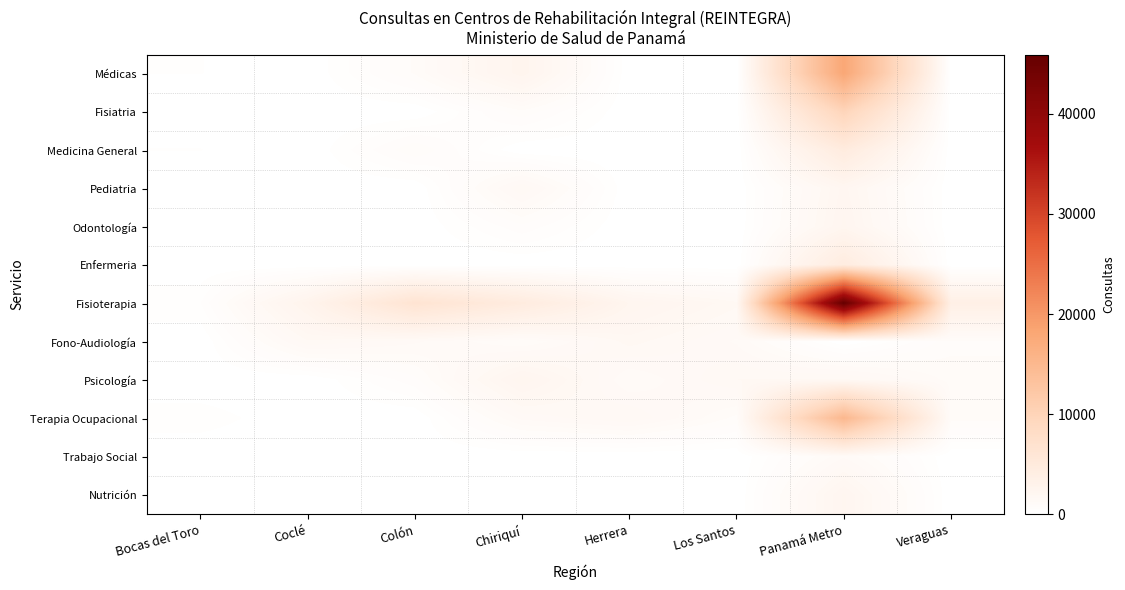

Reading left to right, what are all the values shown in this chart?

Médicas: Bocas del Toro=185	Coclé=0	Colón=928	Chiriquí=2476	Herrera=0	Los Santos=0	Panamá Metro=17966	Veraguas=0
Fisiatria: Bocas del Toro=0	Coclé=0	Colón=0	Chiriquí=859	Herrera=0	Los Santos=0	Panamá Metro=9830	Veraguas=0
Medicina General: Bocas del Toro=185	Coclé=0	Colón=885	Chiriquí=0	Herrera=0	Los Santos=0	Panamá Metro=4693	Veraguas=0
Pediatria: Bocas del Toro=0	Coclé=0	Colón=0	Chiriquí=1617	Herrera=0	Los Santos=0	Panamá Metro=2048	Veraguas=0
Odontología: Bocas del Toro=0	Coclé=0	Colón=0	Chiriquí=669	Herrera=0	Los Santos=0	Panamá Metro=2209	Veraguas=0
Enfermeria: Bocas del Toro=0	Coclé=0	Colón=0	Chiriquí=0	Herrera=0	Los Santos=0	Panamá Metro=4500	Veraguas=0
Fisioterapia: Bocas del Toro=346	Coclé=2653	Colón=6437	Chiriquí=4615	Herrera=2319	Los Santos=1663	Panamá Metro=45874	Veraguas=3651
Fono-Audiología: Bocas del Toro=0	Coclé=1586	Colón=1291	Chiriquí=889	Herrera=1692	Los Santos=1222	Panamá Metro=0	Veraguas=830
Psicología: Bocas del Toro=0	Coclé=0	Colón=658	Chiriquí=2308	Herrera=1077	Los Santos=1614	Panamá Metro=1657	Veraguas=1009
Terapia Ocupacional: Bocas del Toro=293	Coclé=0	Colón=0	Chiriquí=1316	Herrera=1608	Los Santos=835	Panamá Metro=15034	Veraguas=983
Trabajo Social: Bocas del Toro=0	Coclé=0	Colón=0	Chiriquí=0	Herrera=0	Los Santos=0	Panamá Metro=1221	Veraguas=0
Nutrición: Bocas del Toro=0	Coclé=0	Colón=0	Chiriquí=0	Herrera=0	Los Santos=0	Panamá Metro=2195	Veraguas=0